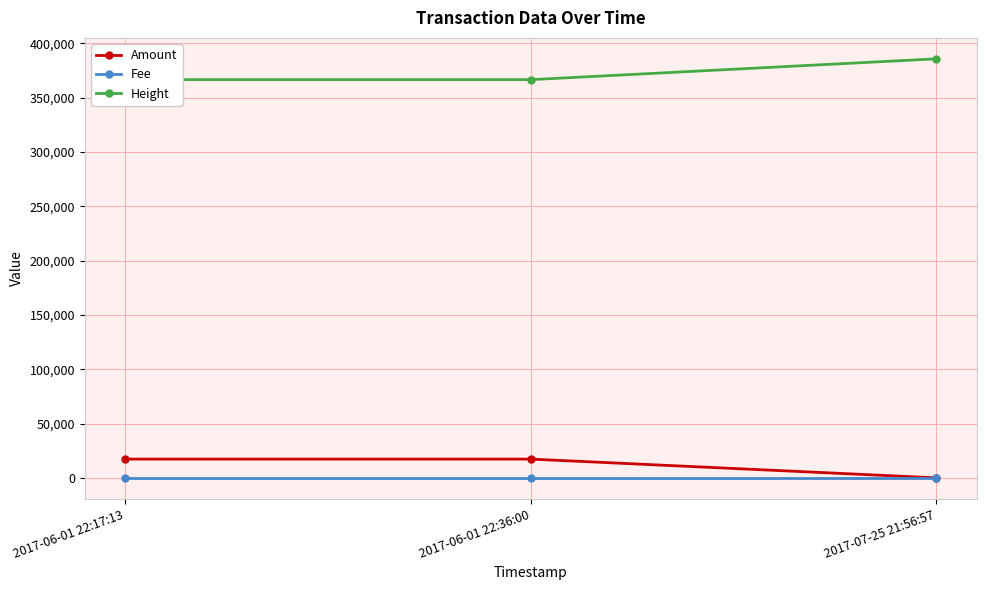

At 2017-07-25 21:56:57, list the series in order from largest to smallest.

Height, Fee, Amount